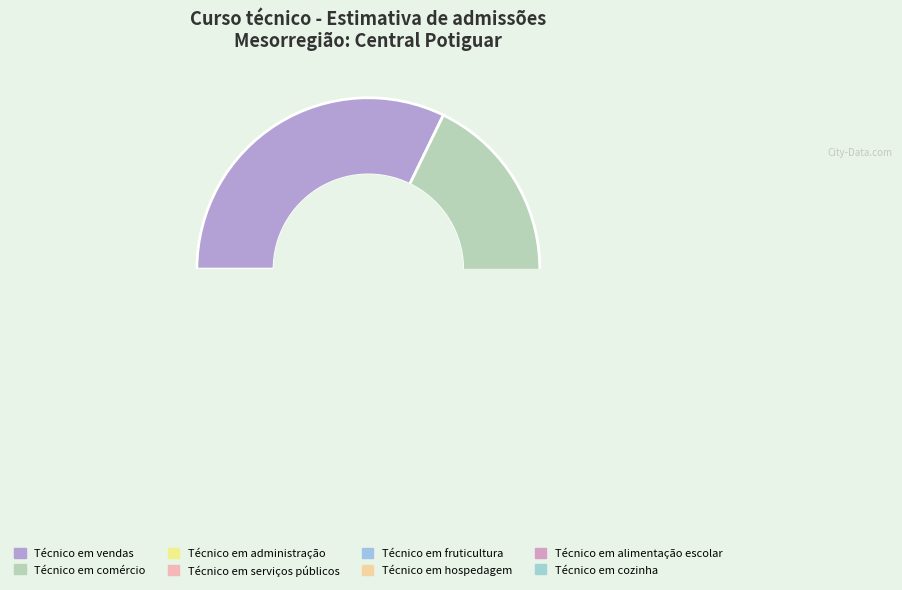

Which slice is the largest?

Técnico em vendas